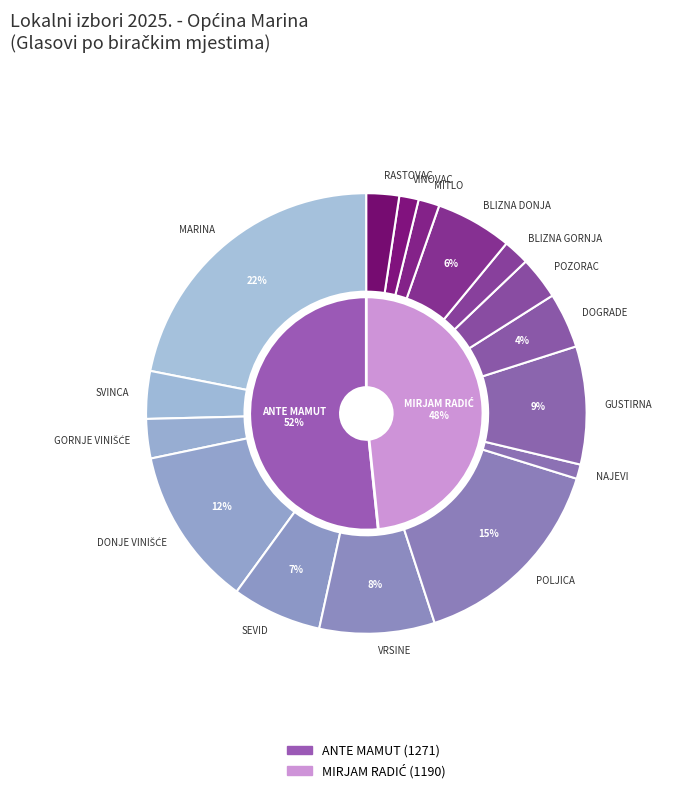

Is it true that VRSINE is 1% of the pie?

False